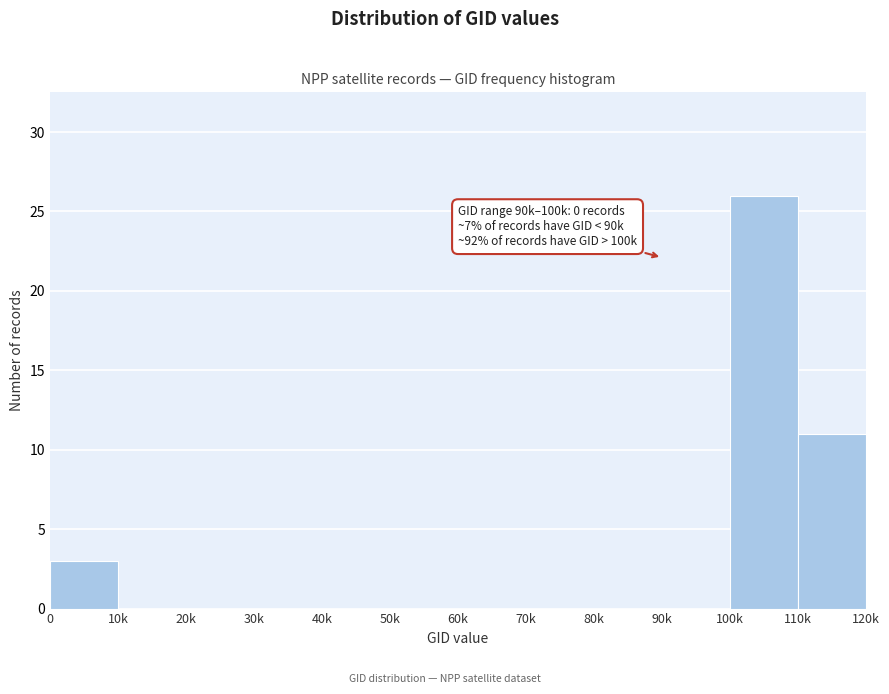

Reading left to right, extract all data points from this chart.

0=3	10k=0	20k=0	30k=0	40k=0	50k=0	60k=0	70k=0	80k=0	90k=0	100k=26	110k=11